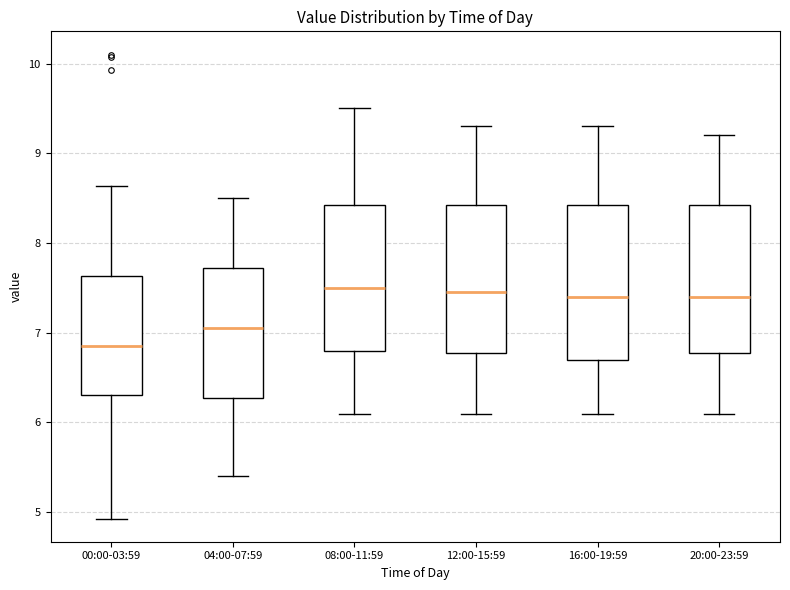

Which box's median line is the lowest?

00:00-03:59